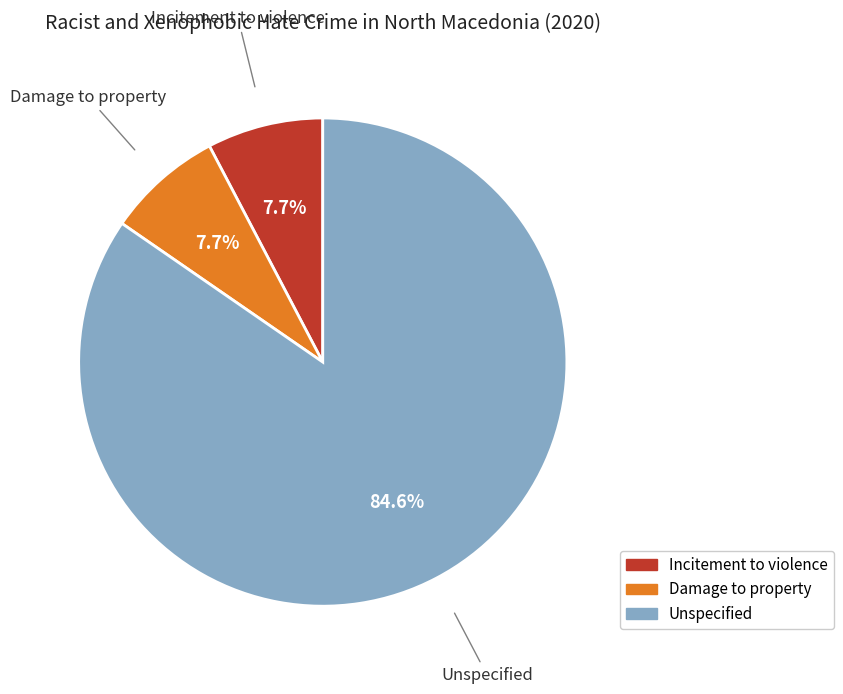

Approximately how many times larger is the value at Incitement to violence compared to Damage to property?

1.0